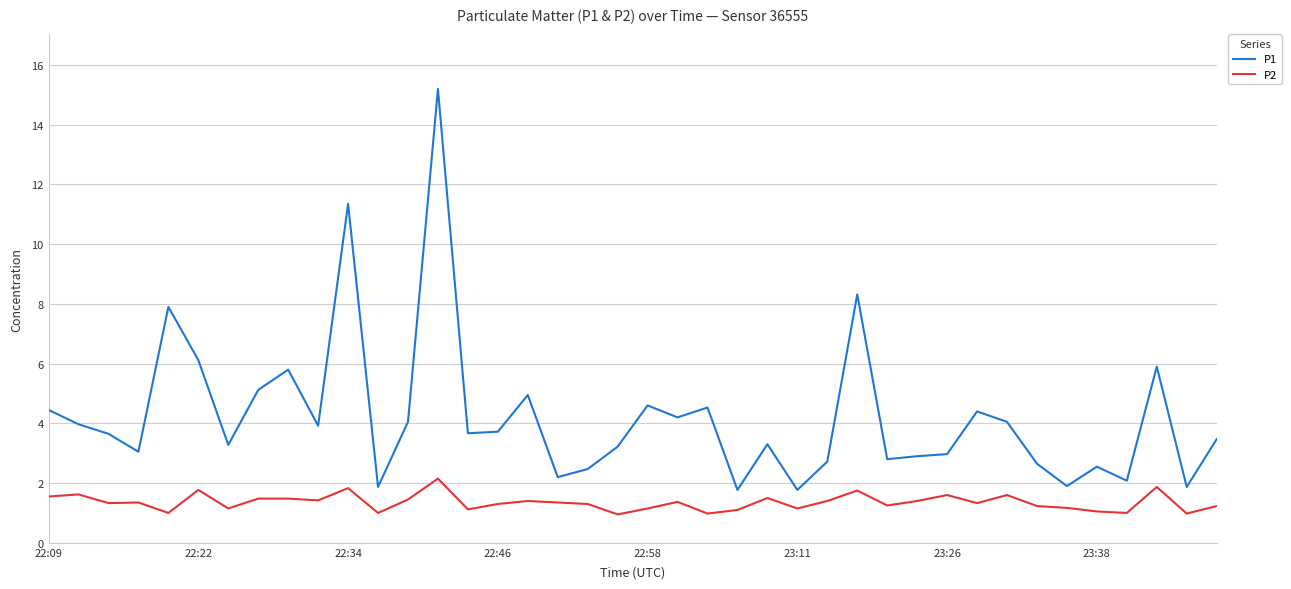

Which series has the widest spread of values?

P1